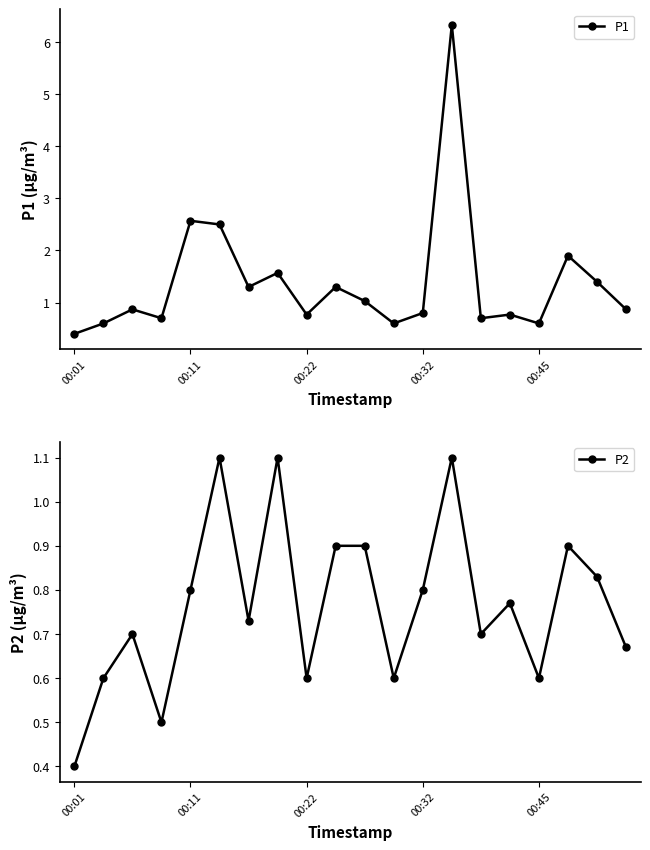

True or false: P1 has more than 2 interior local peaks.

True